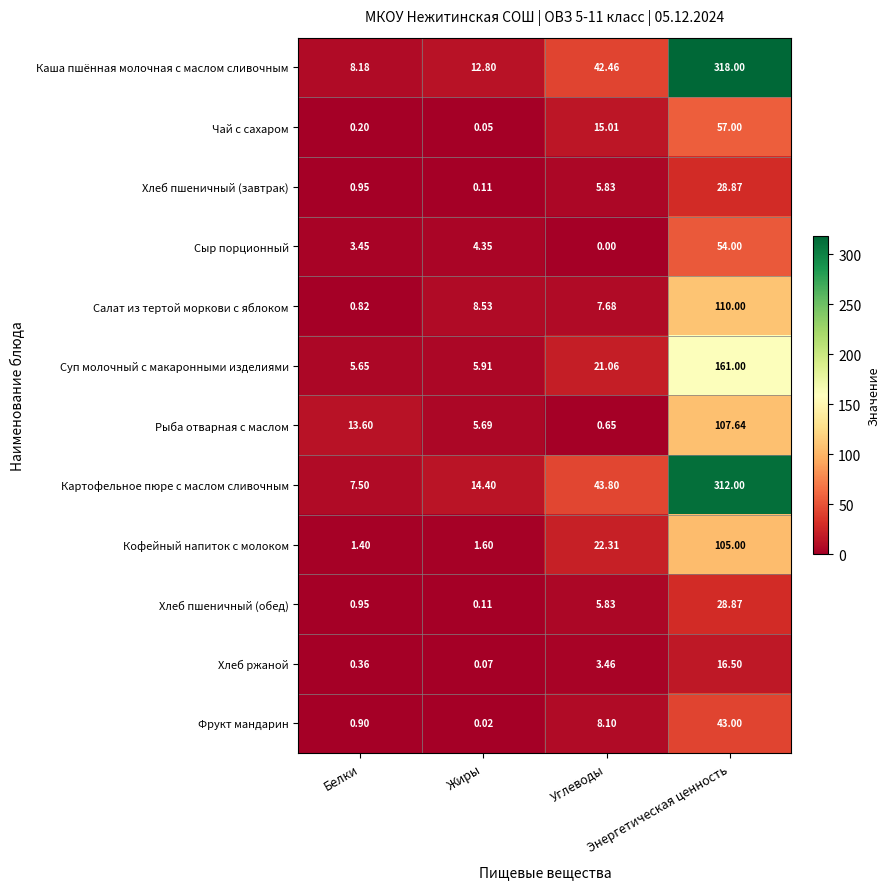

Which series has the widest spread of values?

Каша пшённая молочная с маслом сливочным